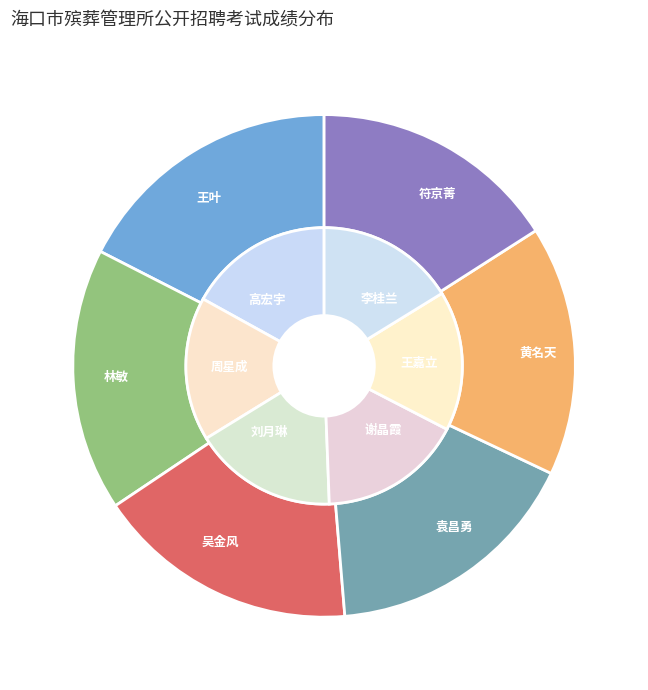

What percentage is NOT represented by 周星成?

91.9%